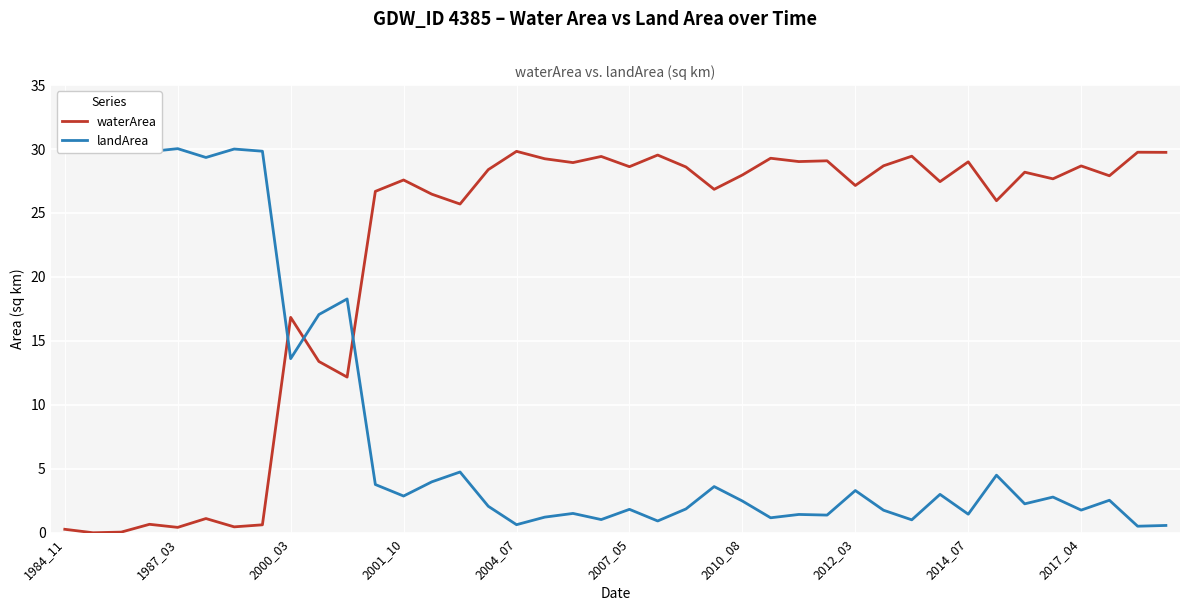

What is the maximum value for waterArea?

29.8